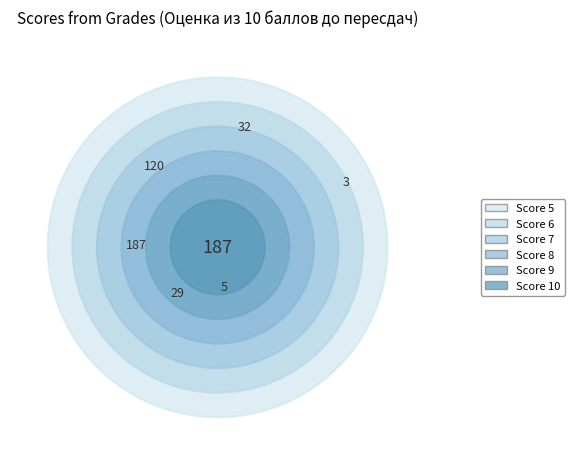

Which slice is the smallest?

5